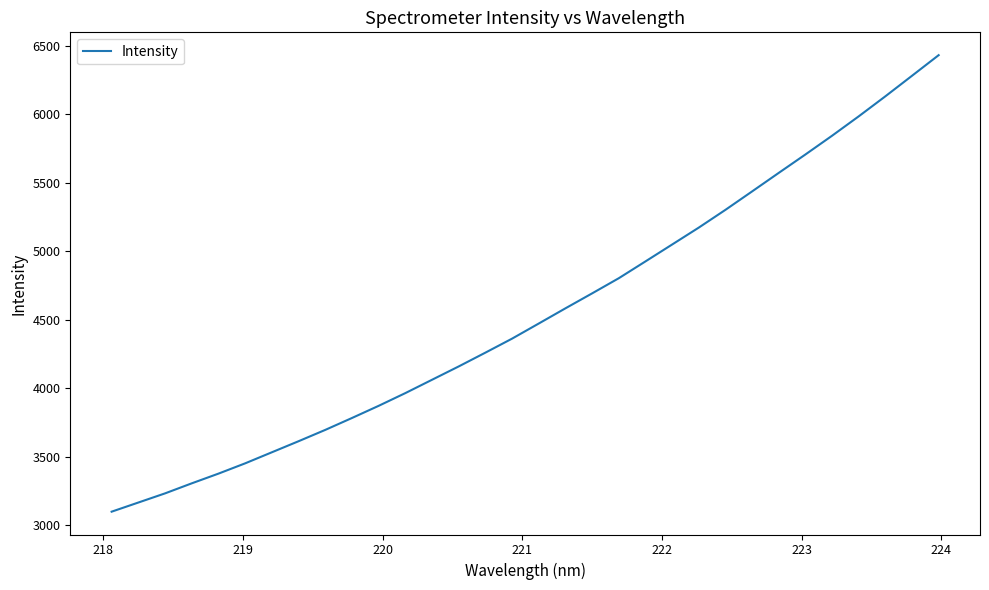

What is the smallest value displayed?

3098.7